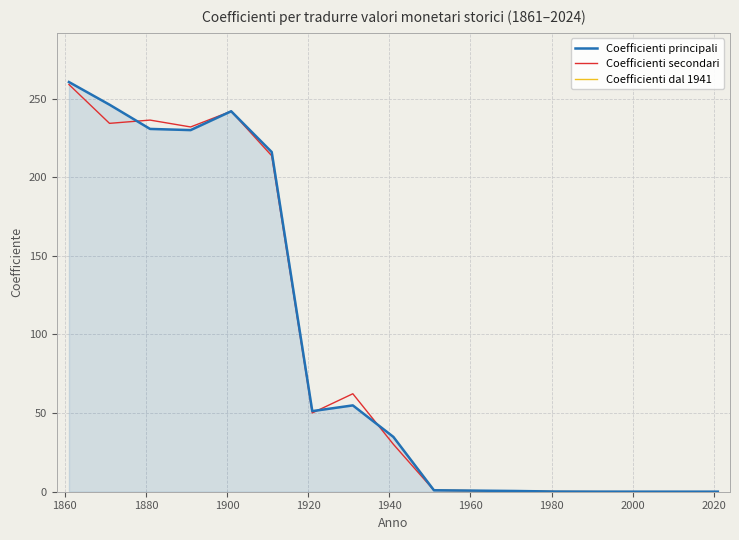

What is the highest value of the Coefficienti principali series?

260.6